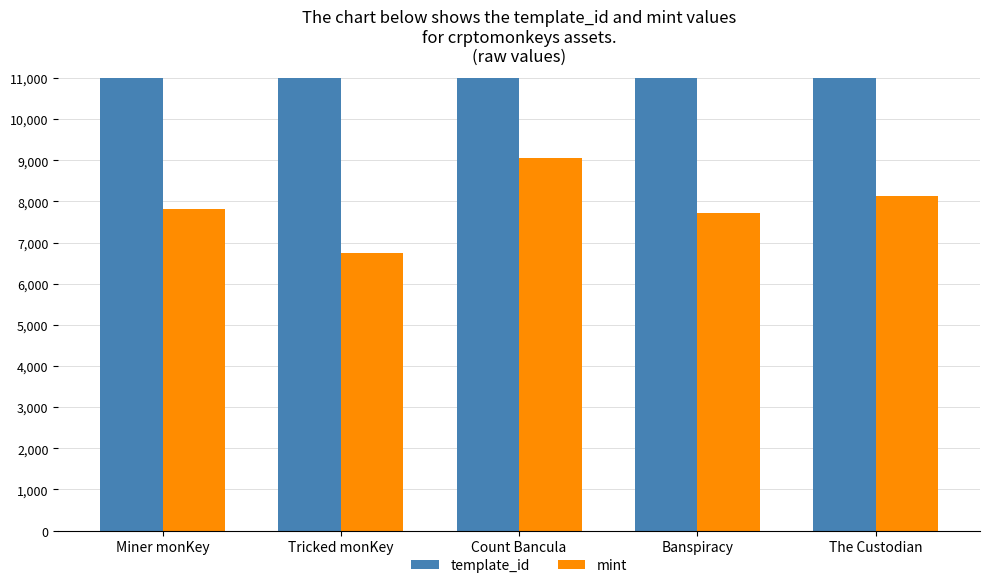

What are all the series names shown in the legend?

template_id, mint